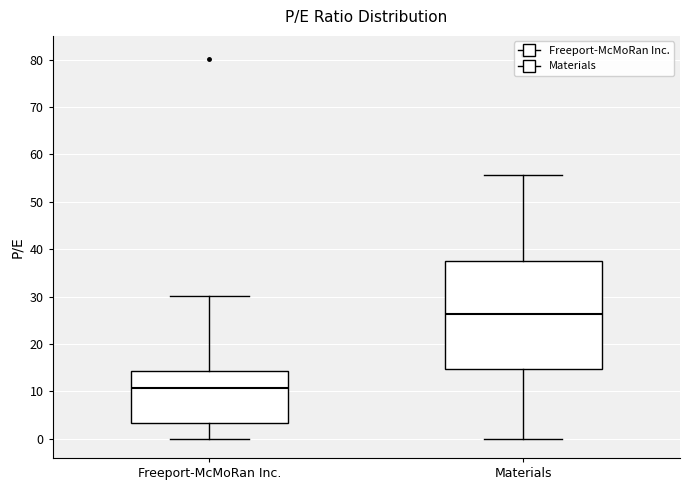

Which box's median line is the highest?

Materials